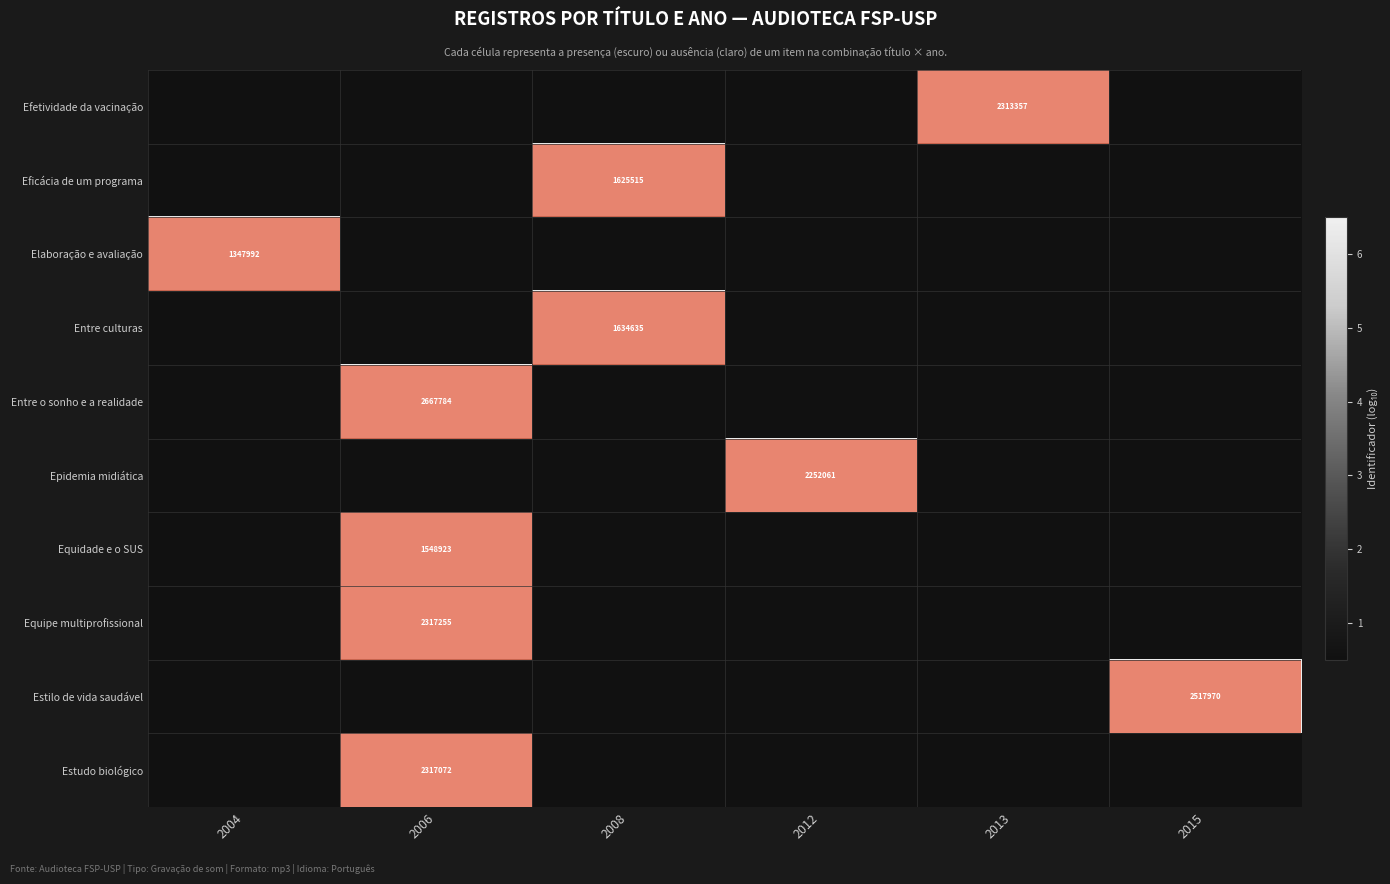

What is the minimum value shown in the chart?

0.5